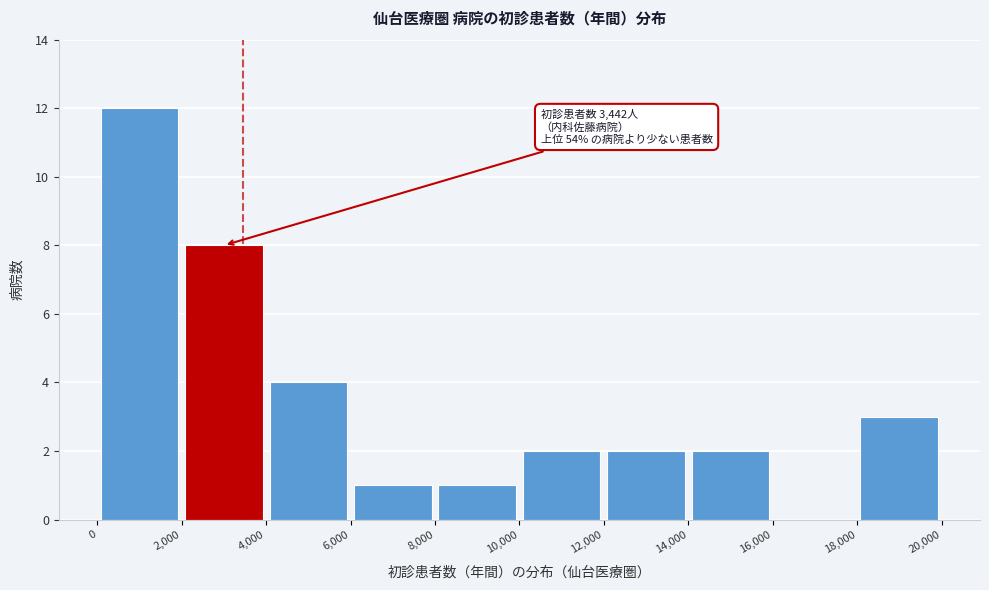

Over which range of the x-axis is the bar tallest?

0 to 2,000